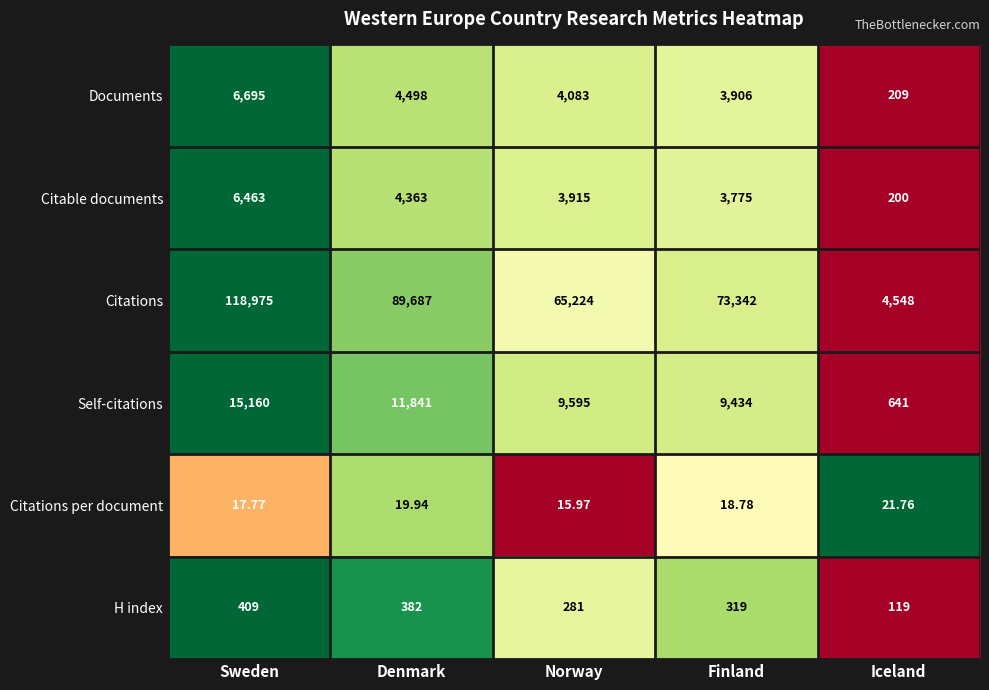

Which series has the largest total across all categories?

Citations